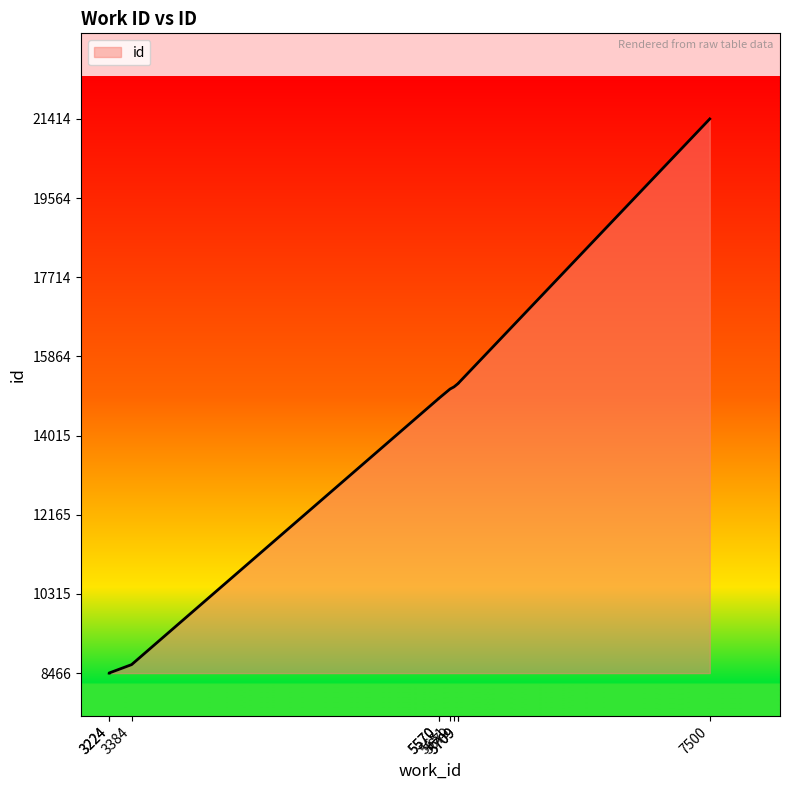

At which label does the data first exceed 15103?

5679